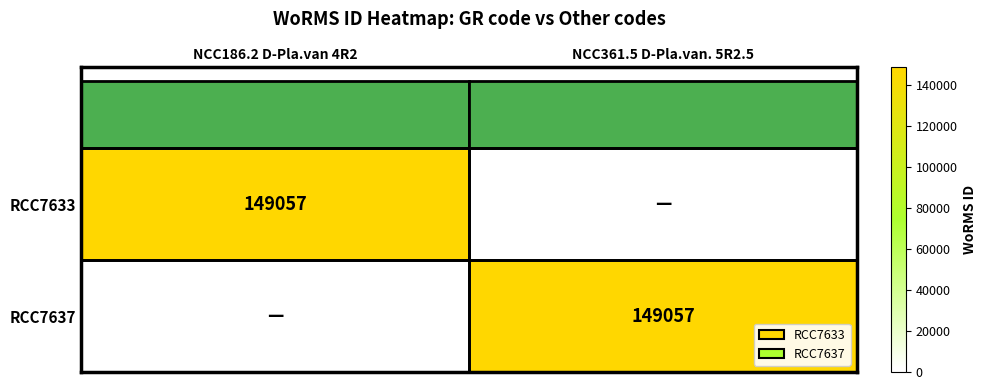

What is the difference between the RCC7633 values at NCC186.2 D-Pla.van 4R2 and NCC361.5 D-Pla.van. 5R2.5?

149057